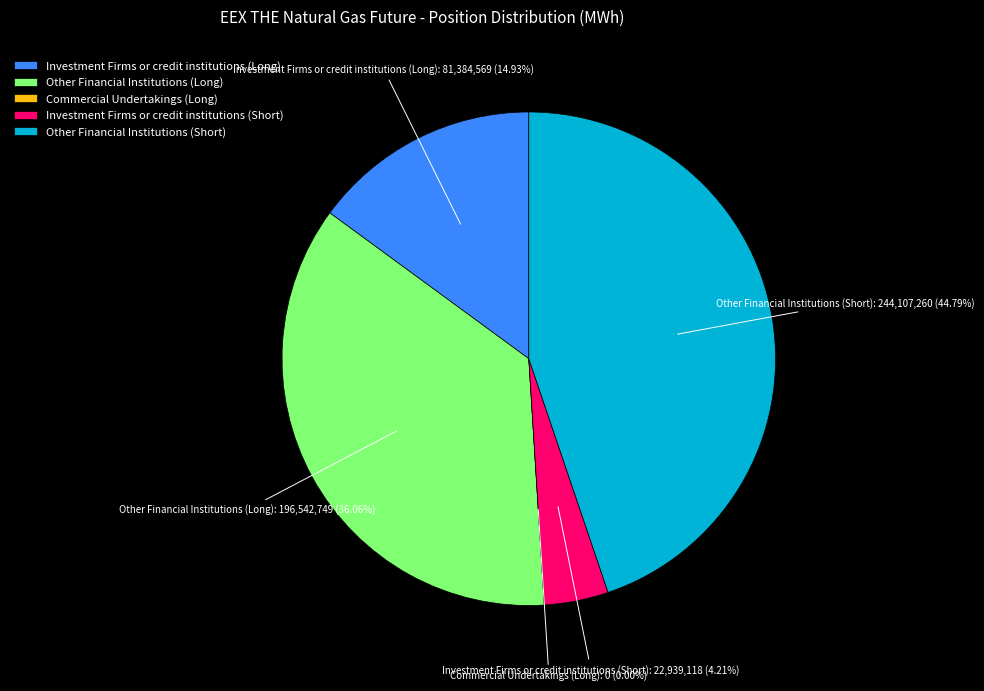

To the nearest percent, what is the difference between the Other Financial Institutions (Long) and Investment Firms or credit institutions (Short) slice percentages?

32%